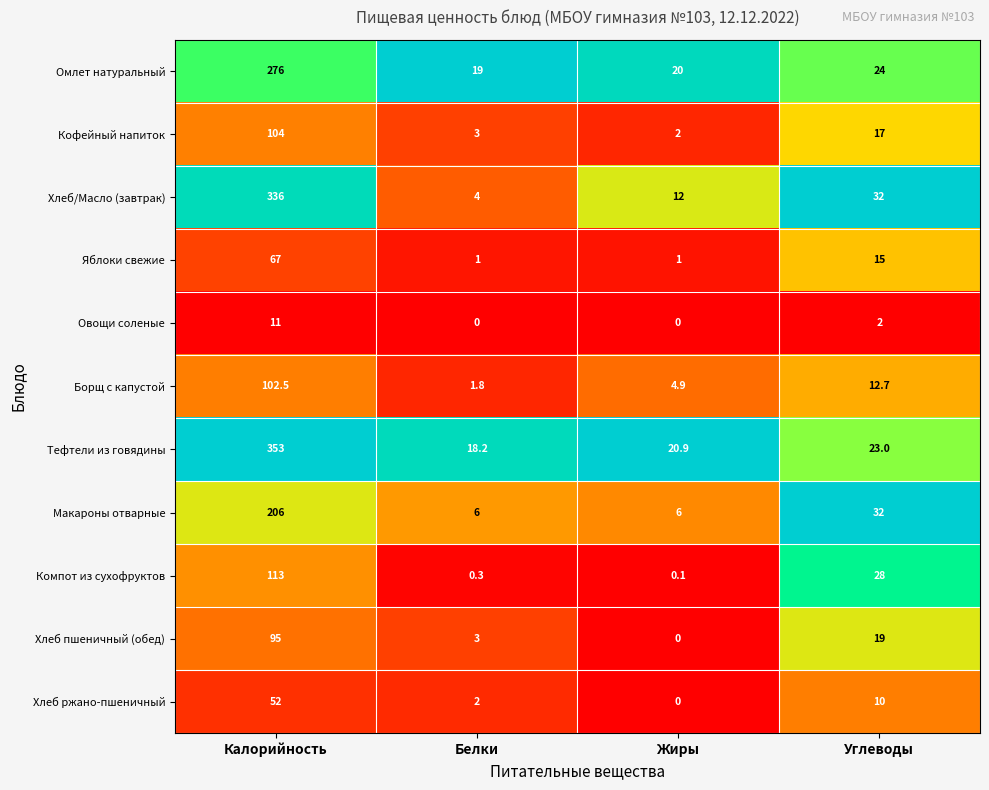

List the series in order of their peak value, lowest first.

Овощи соленые, Хлеб ржано-пшеничный, Яблоки свежие, Хлеб пшеничный (обед), Борщ с капустой, Кофейный напиток, Компот из сухофруктов, Макароны отварные, Омлет натуральный, Хлеб/Масло (завтрак), Тефтели из говядины